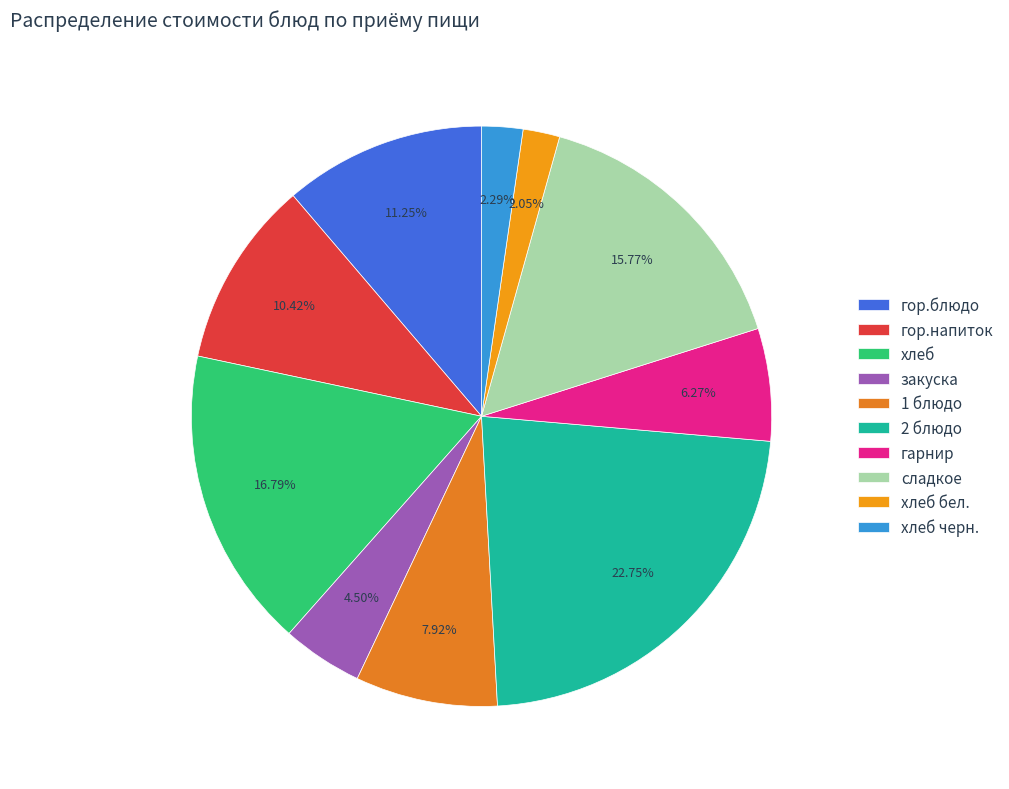

Does хлеб черн. represent more than half of the total?

No